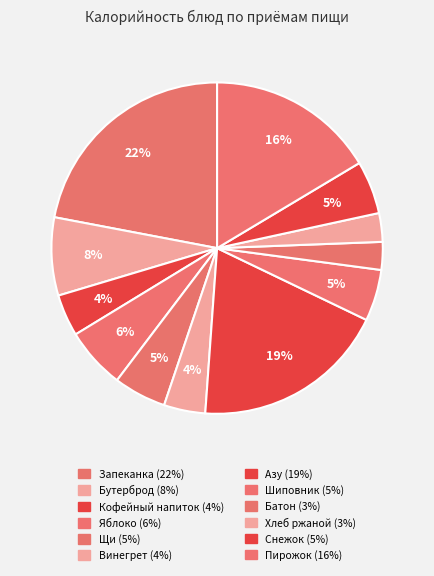

What is the smallest slice in the pie chart?

Батон йодированный